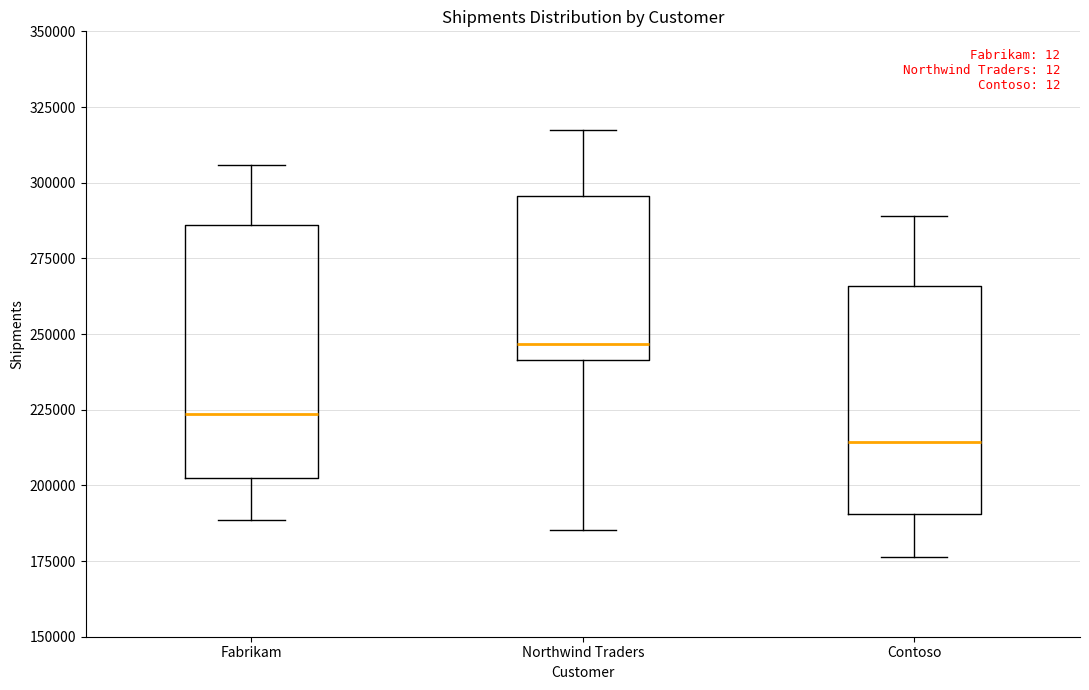

Reading left to right, transcribe this box plot: for each box, give where its median line is, the range the box spans, and where its two whiskers end, as read against the y-axis. The values are not printed on the chart, so give them approximately, as read against the axis.

Fabrikam: median 225000, box 200000 to 285000, whiskers 190000 to 305000
Northwind Traders: median 245000, box 240000 to 295000, whiskers 185000 to 315000
Contoso: median 215000, box 190000 to 265000, whiskers 175000 to 290000